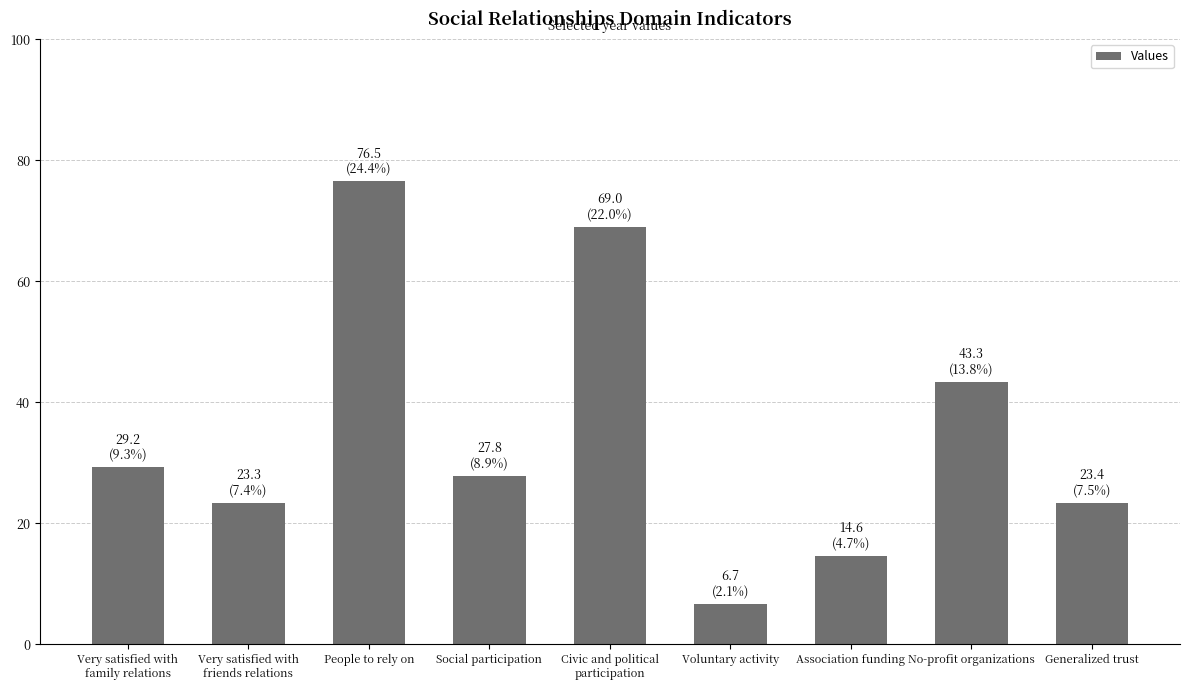

True or false: the data shows 4.9 at Generalized trust.

False